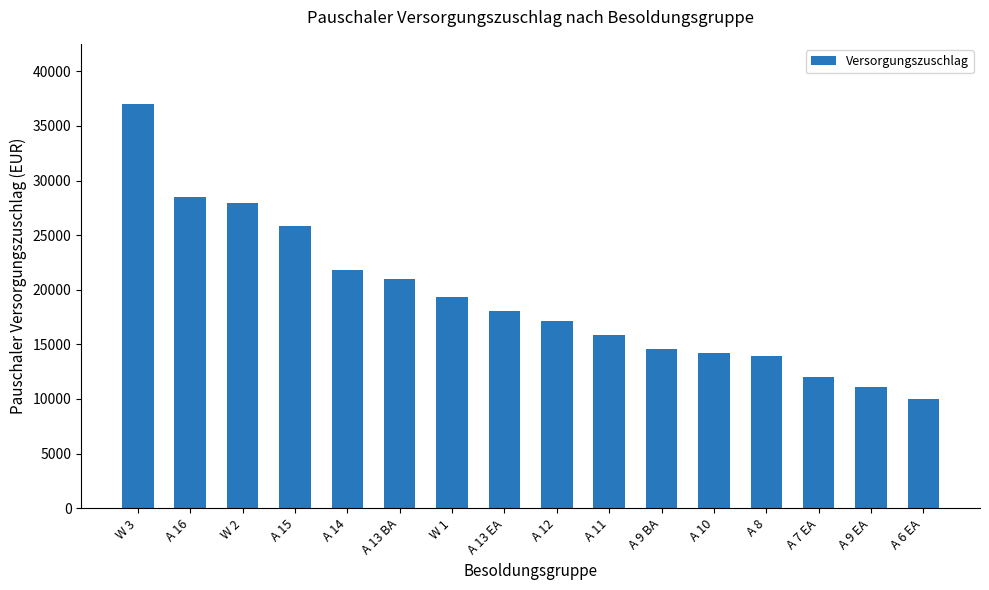

The value at A 7 EA is 18009.6. True or false?

False